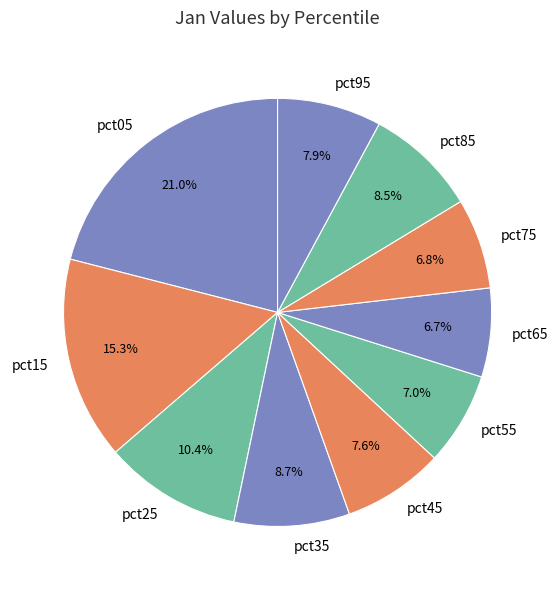

What is the largest slice in the pie chart?

pct05